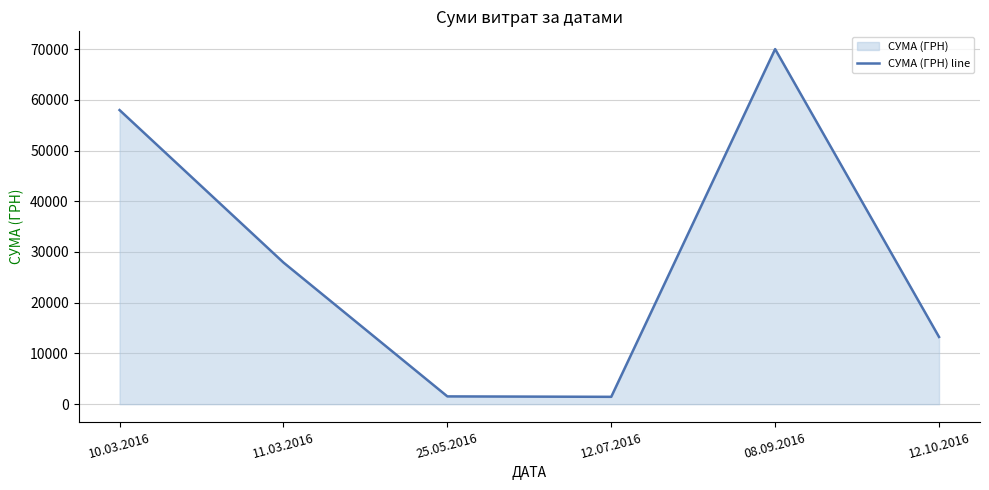

List the labels in order of value, largest first.

08.09.2016, 10.03.2016, 11.03.2016, 12.10.2016, 25.05.2016, 12.07.2016